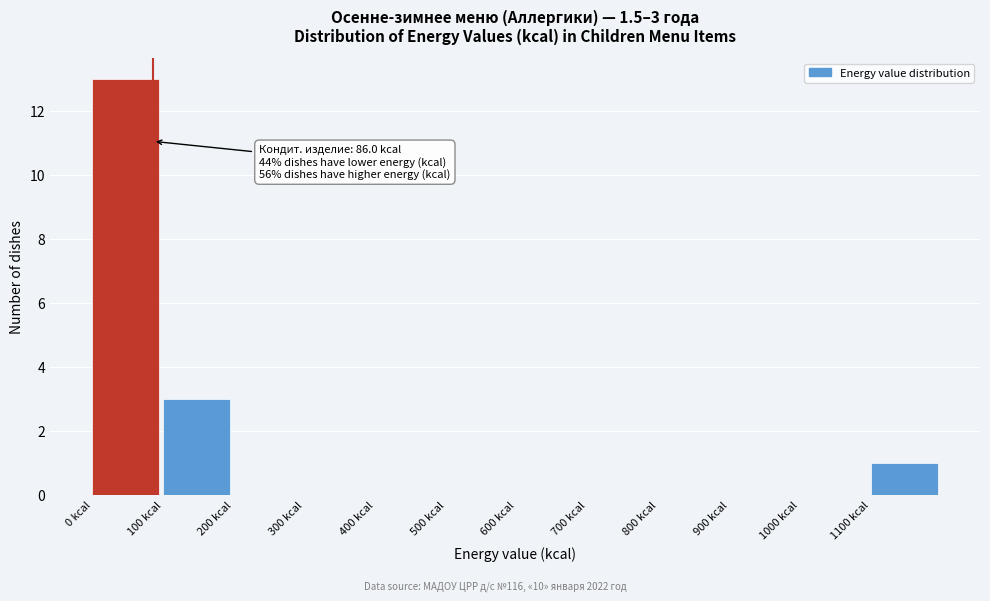

Which range on the x-axis has the tallest bar?

0 to 100